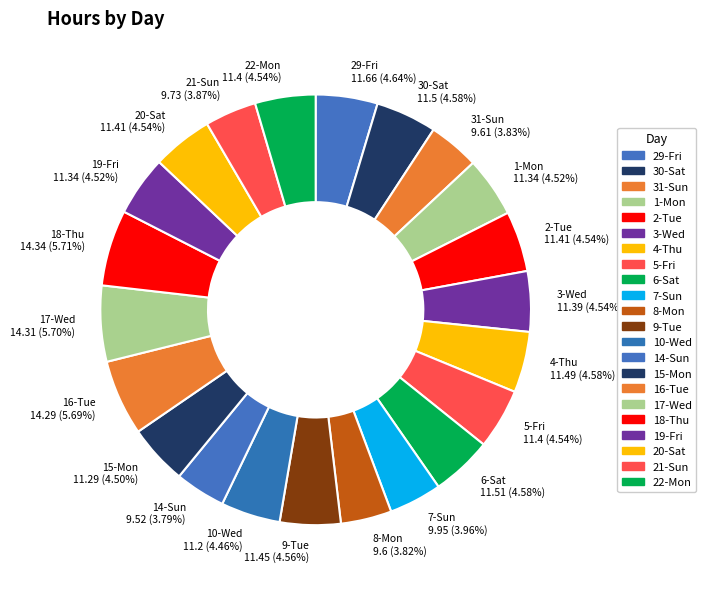

Do 6-Sat and 16-Tue together represent more than half of the pie?

No